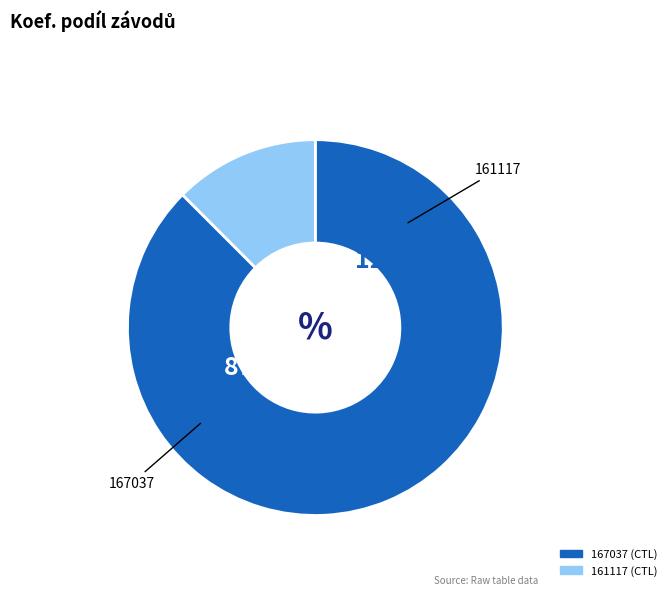

Is it true that 161117 is 2% of the pie?

False